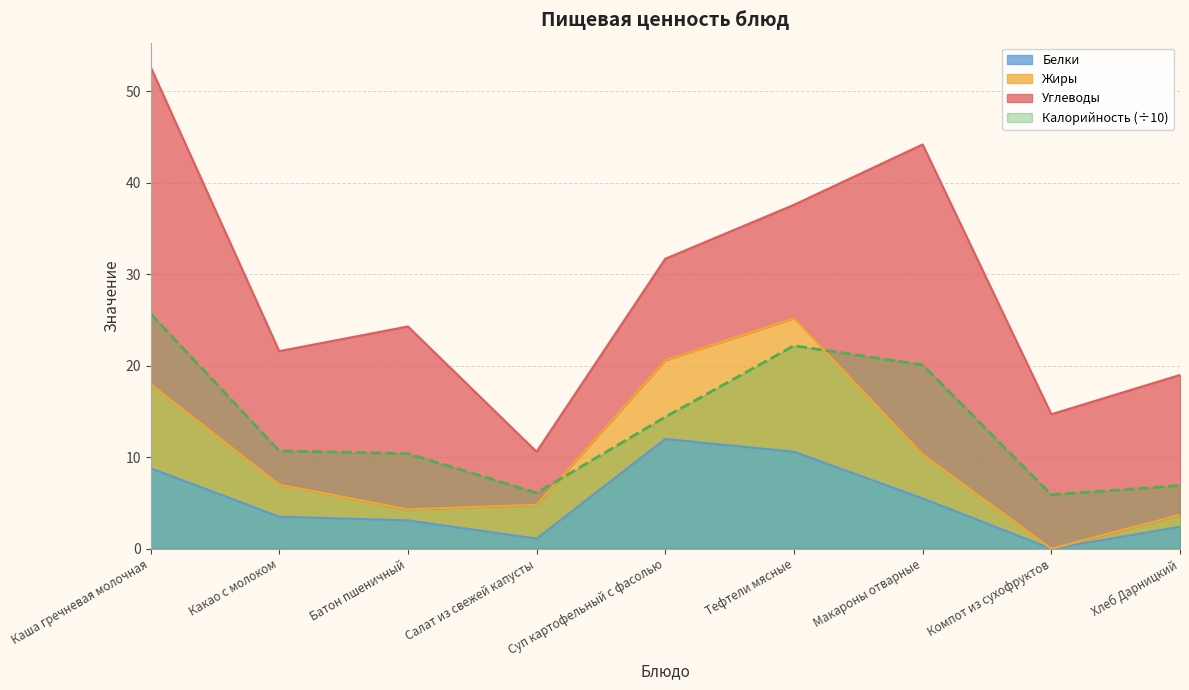

True or false: Калорийность (÷10) and Белки intersect in this chart.

False